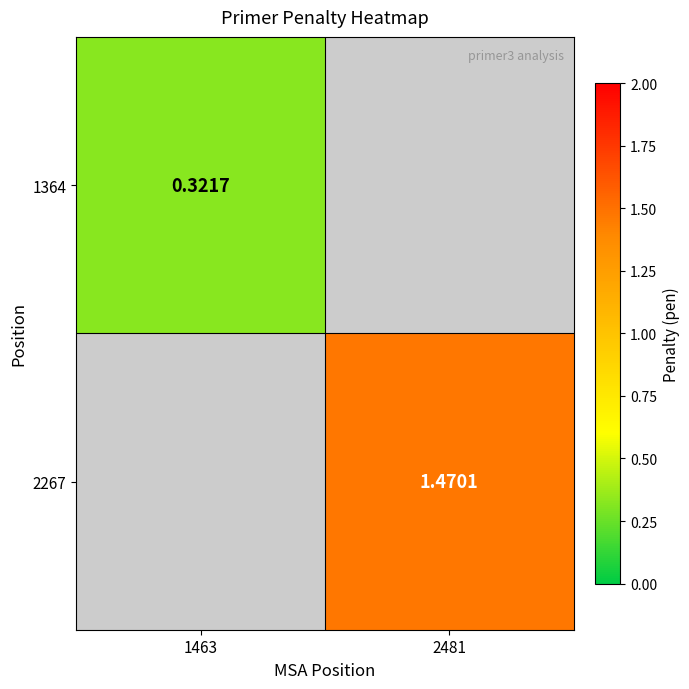

List the labels in order of 1364 value, smallest first.

1463, 2481